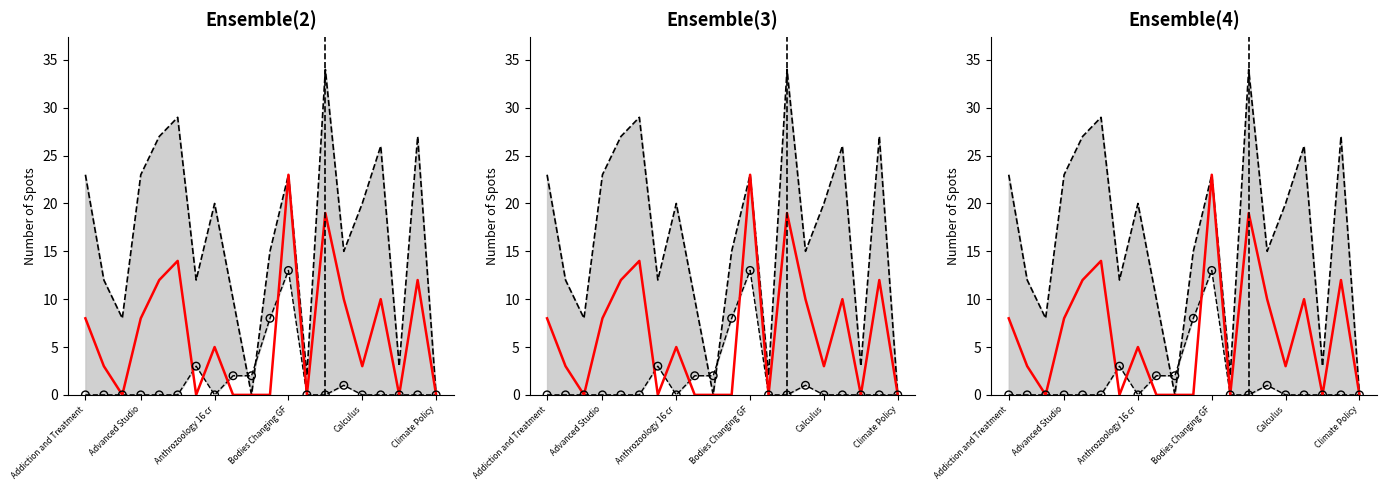

At which category is the sum across all series the highest?

Bodies Changing GF